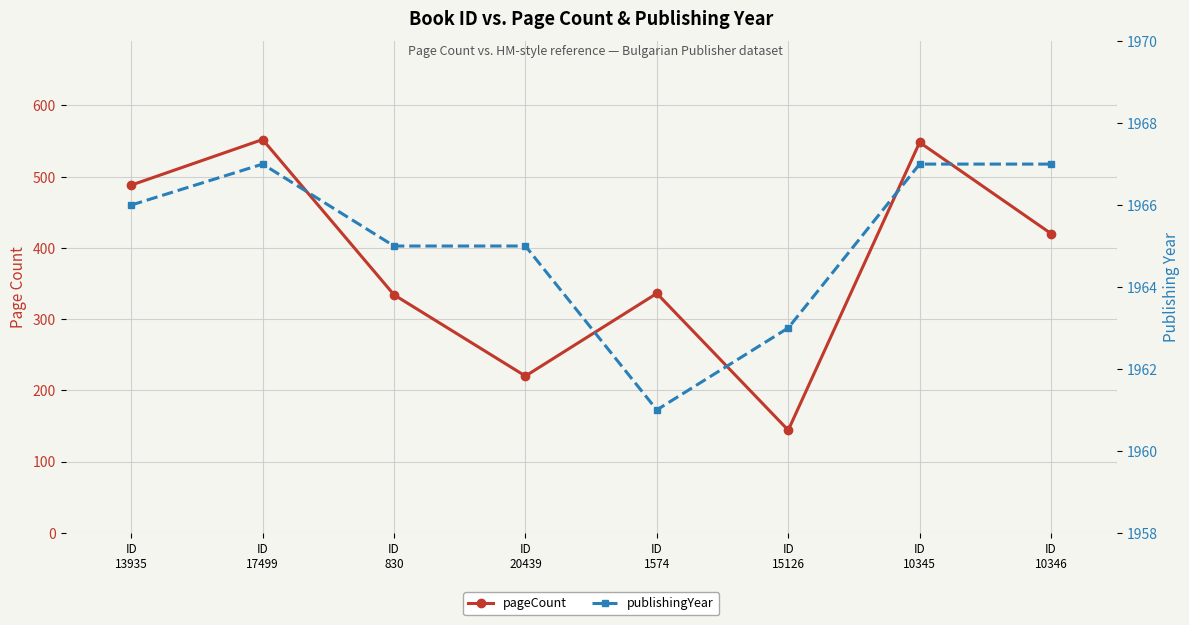

True or false: publishingYear and pageCount cross at least once.

False